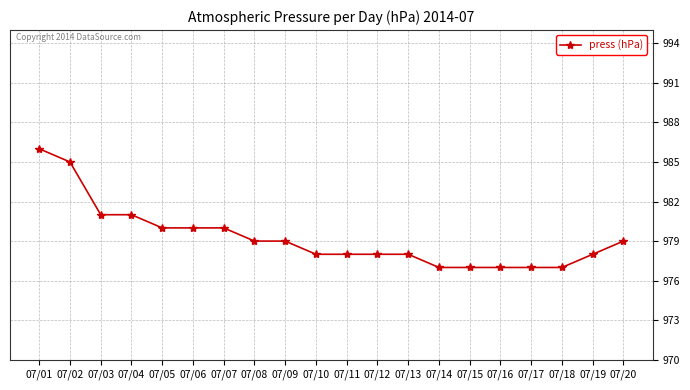

What is the difference between the maximum and minimum values?

9